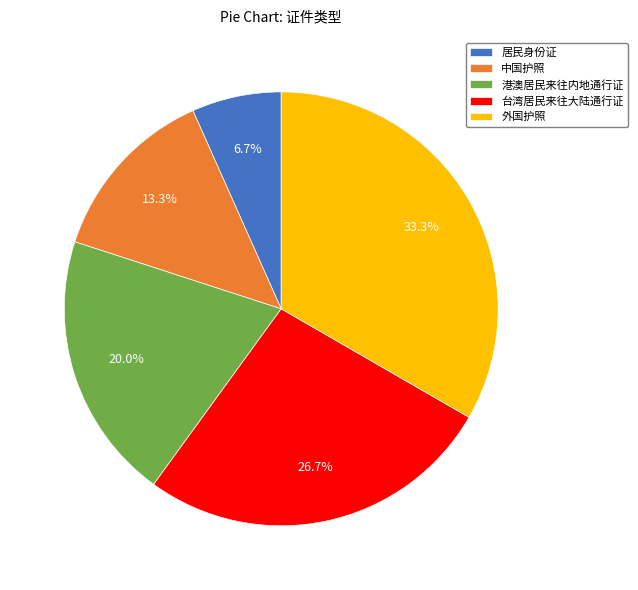

To the nearest percent, what is the difference between the 台湾居民来往大陆通行证 and 港澳居民来往内地通行证 slice percentages?

7%